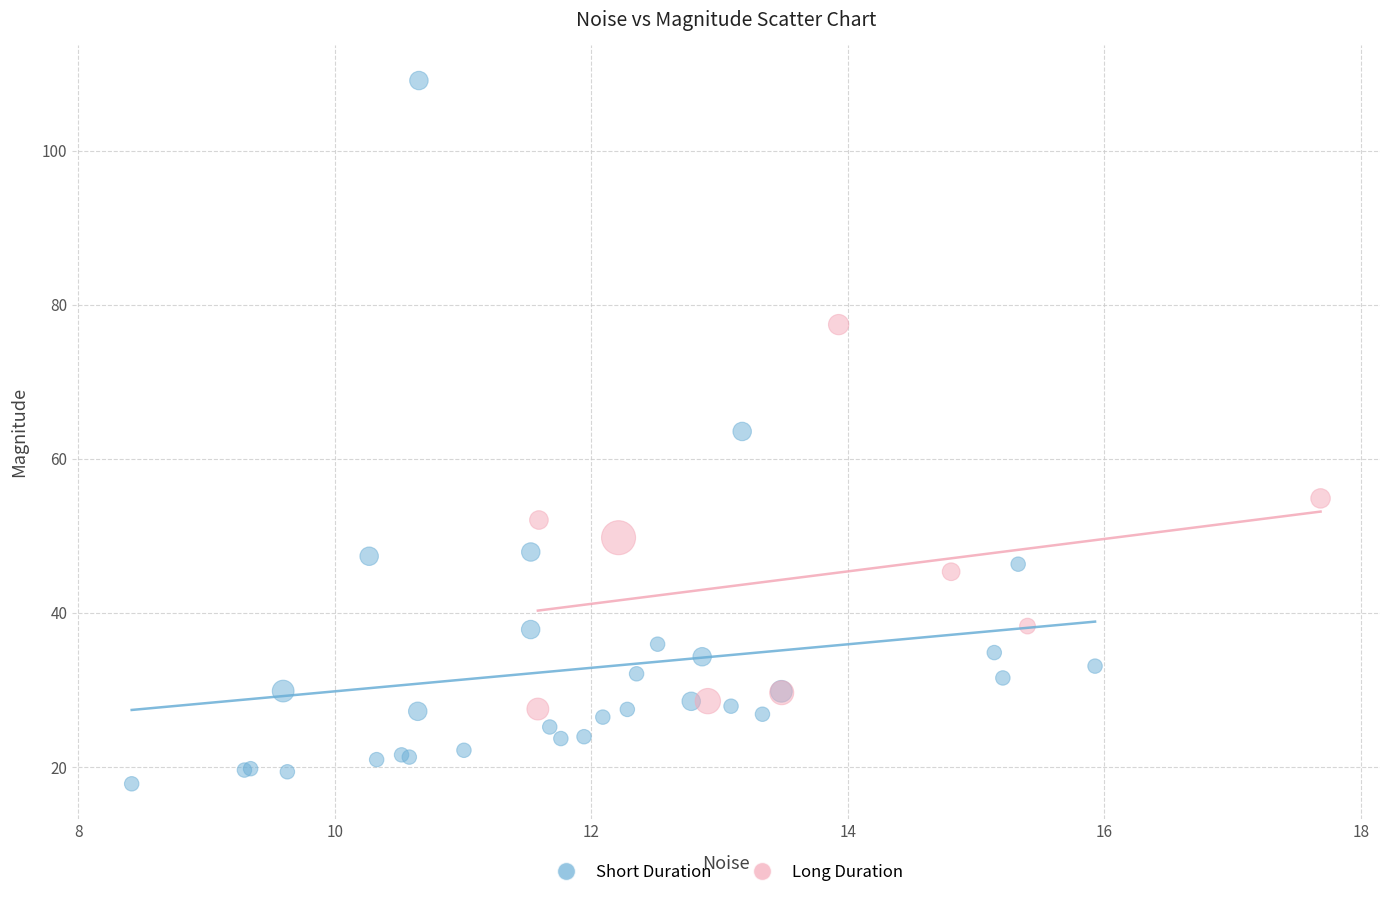

Which series has the widest spread of Y values?

Short Duration